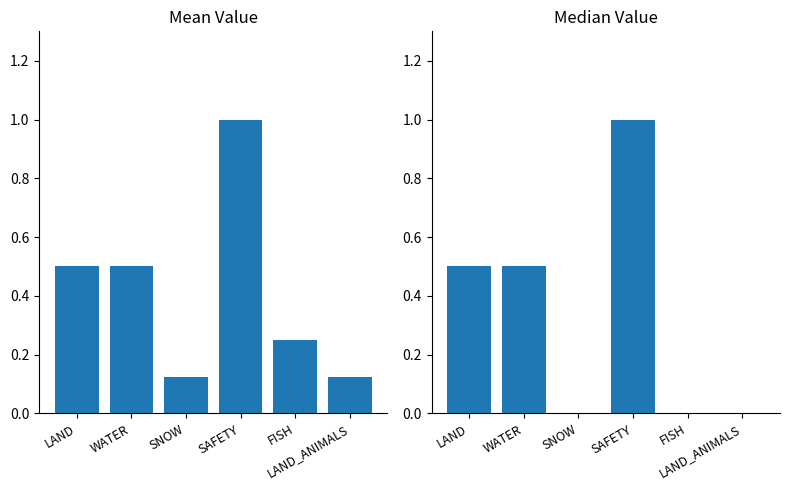

The Mean series shows 0.7 at WATER. True or false?

False